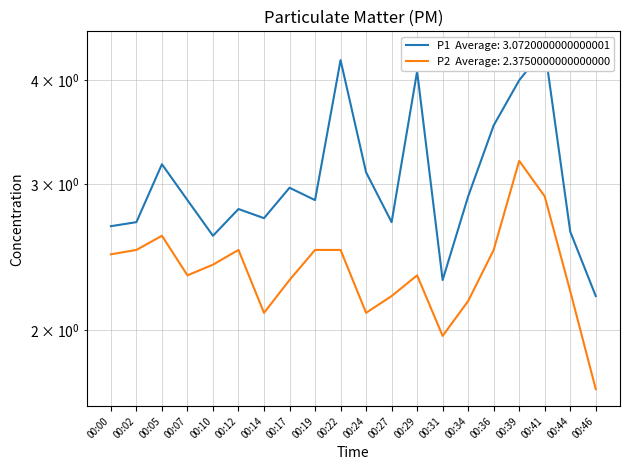

Reading left to right, what are all the values shown in this chart?

P1: 00:00=2.7	00:02=2.7	00:05=3.2	00:07=2.9	00:10=2.6	00:12=2.8	00:14=2.7	00:17=3.0	00:19=2.9	00:22=4.2	00:24=3.1	00:27=2.7	00:29=4.1	00:31=2.3	00:34=2.9	00:36=3.5	00:39=4.0	00:41=4.4	00:44=2.6	00:46=2.2
P2: 00:00=2.5	00:02=2.5	00:05=2.6	00:07=2.3	00:10=2.4	00:12=2.5	00:14=2.1	00:17=2.3	00:19=2.5	00:22=2.5	00:24=2.1	00:27=2.2	00:29=2.3	00:31=2.0	00:34=2.2	00:36=2.5	00:39=3.2	00:41=2.9	00:44=2.2	00:46=1.7